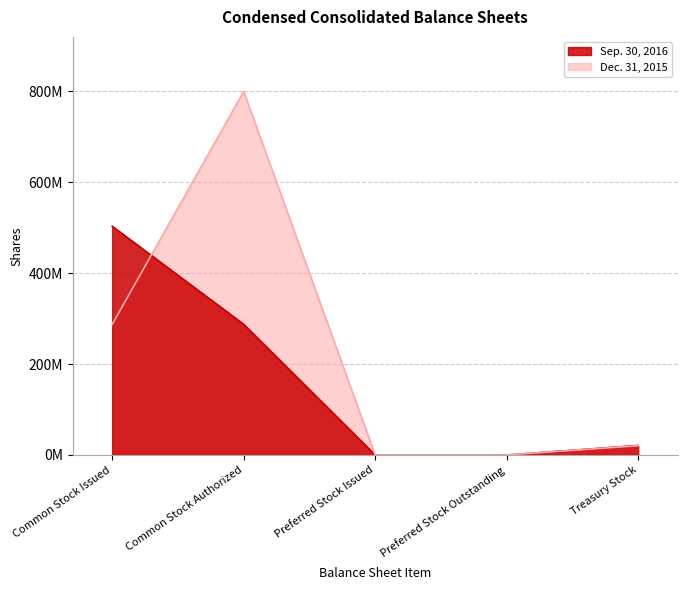

Does the chart have visible grid lines?

Yes